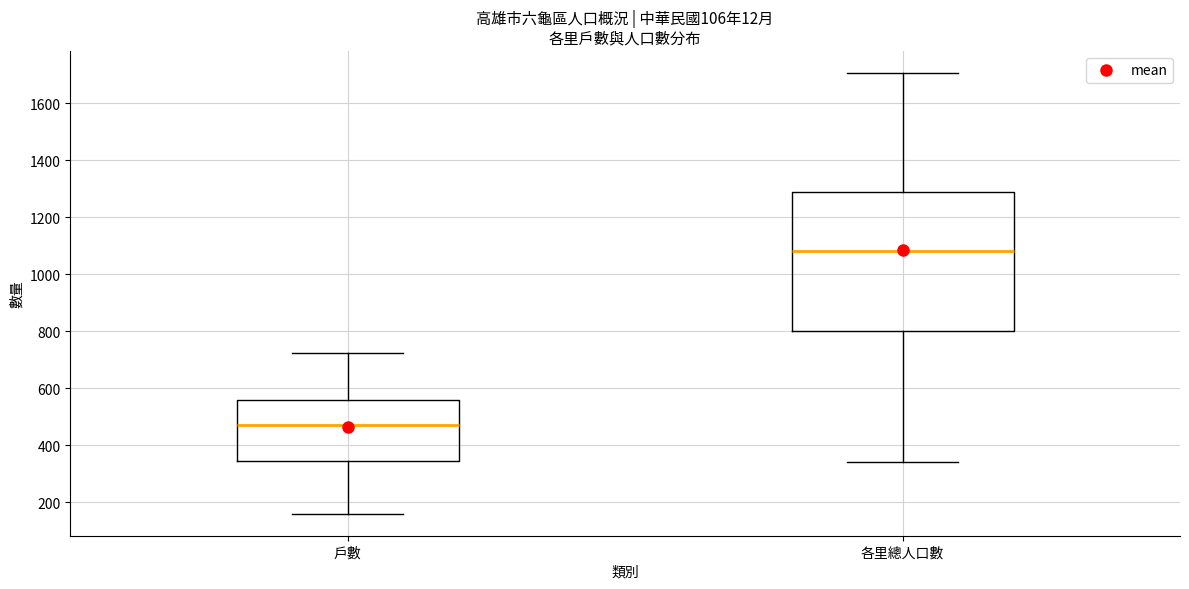

Where is the lower edge of the box for 戶數 on the y-axis? The values are not printed on the chart, so give them approximately, as read against the axis.

340